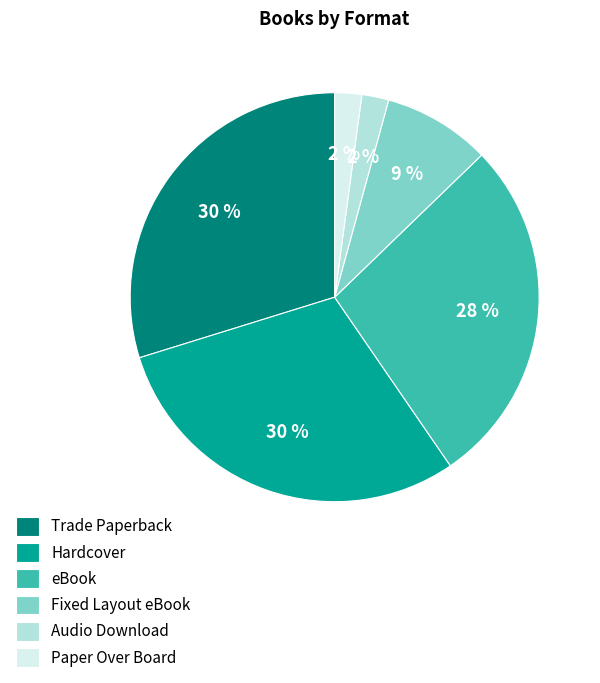

What is the ratio of the value at Paper Over Board to the value at Audio Download?

1.0